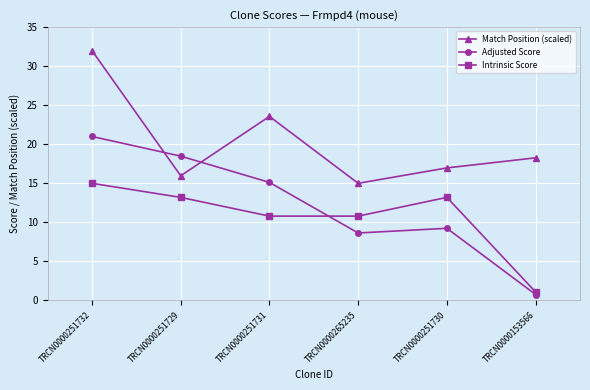

Reading right to left, list all the values displayed in this chart.

Match Position (scaled): 18.3	17.0	15.0	23.6	16.0	32.0
Adjusted Score: 0.8	9.2	8.6	15.1	18.5	21.0
Intrinsic Score: 1.1	13.2	10.8	10.8	13.2	15.0